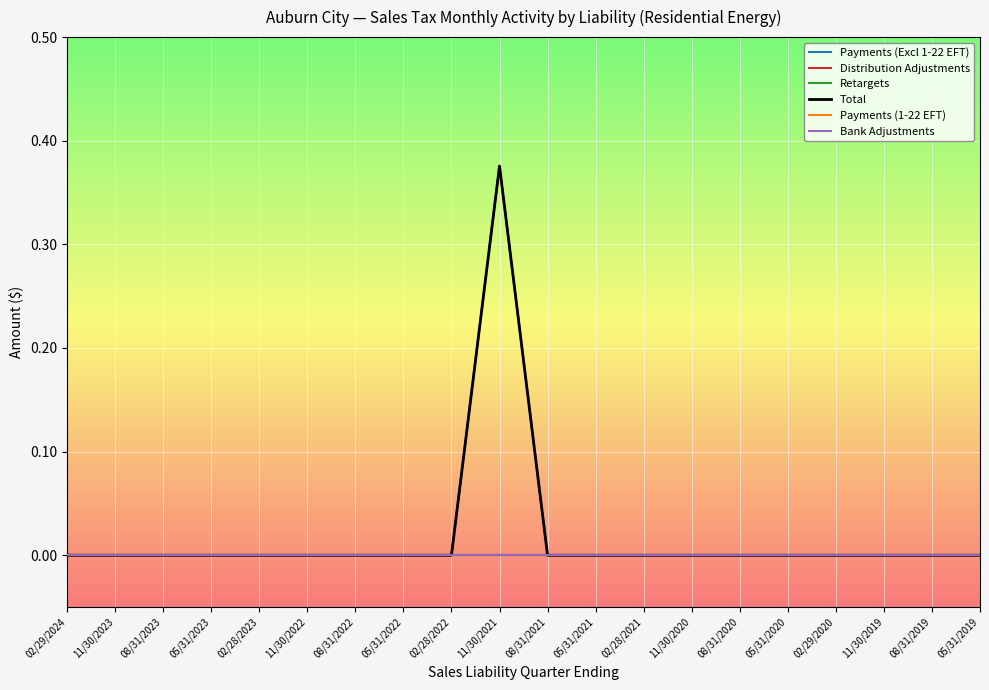

The value of Distribution Adjustments at 05/31/2020 is 0.0. True or false?

True